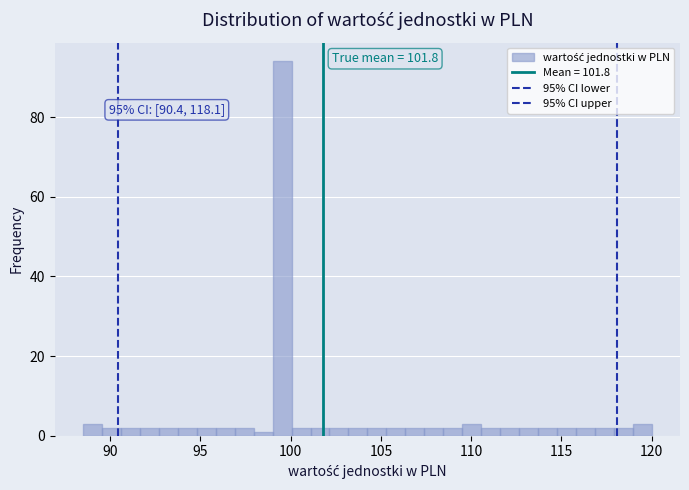

Read against the x-axis, roughly where is the centre of the tallest bar?

99.5